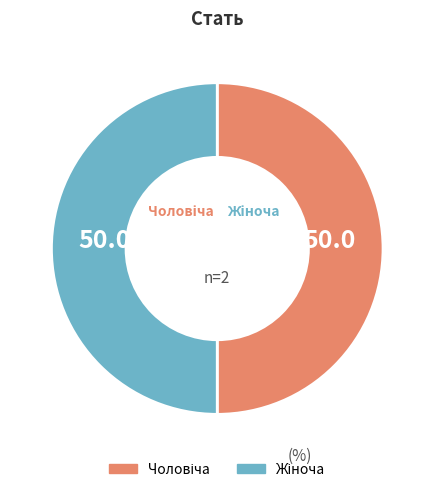

How many slices are in this pie chart?

2